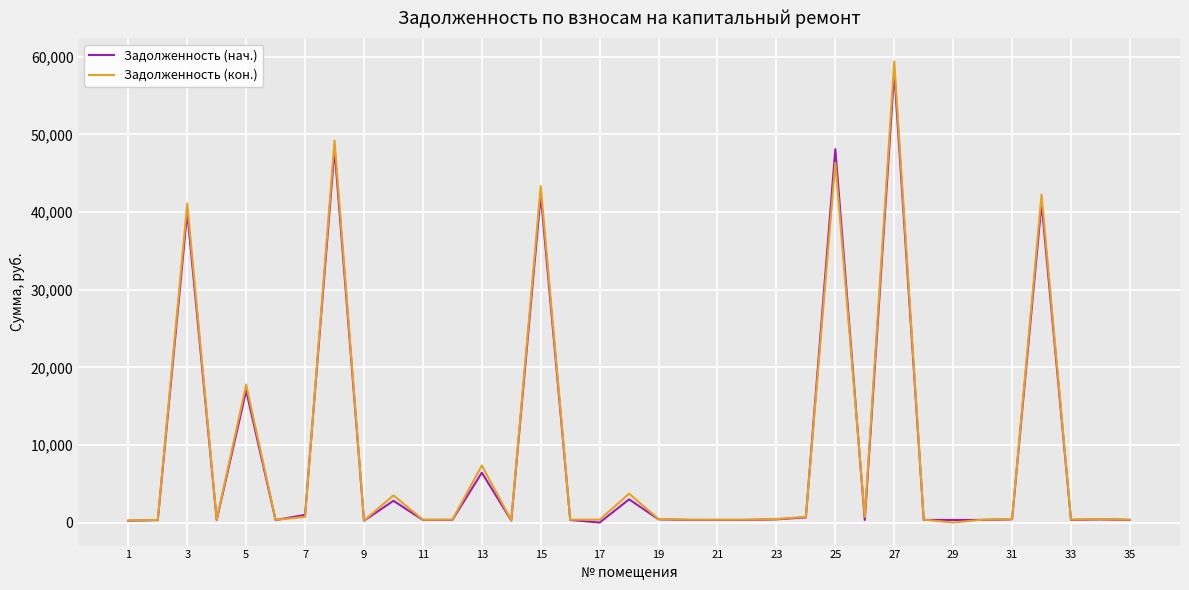

At which category is the sum across all series the highest?

27